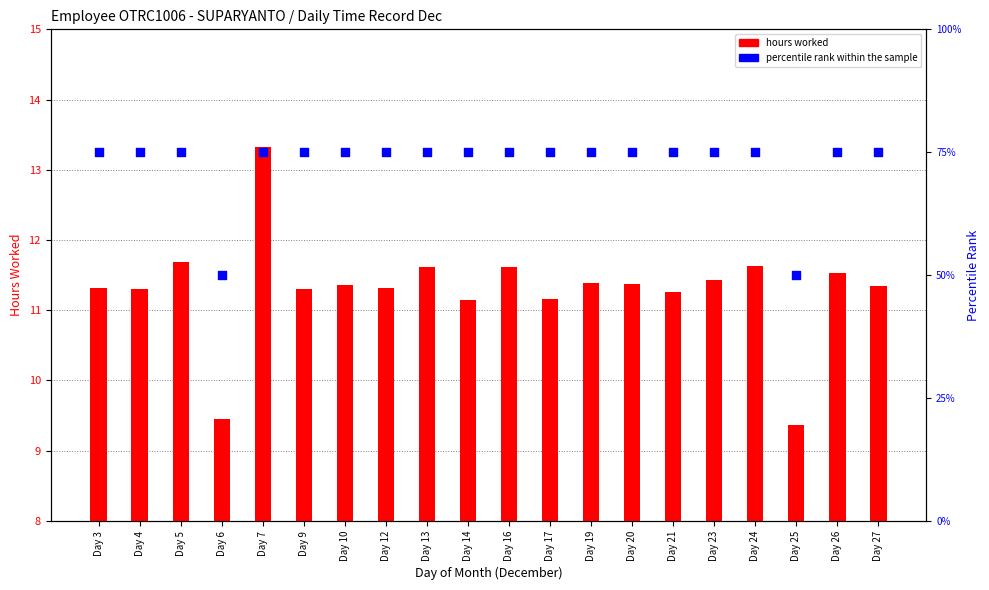

Is the value of hours worked at Day 4 greater than the value of percentile rank at Day 27?

No